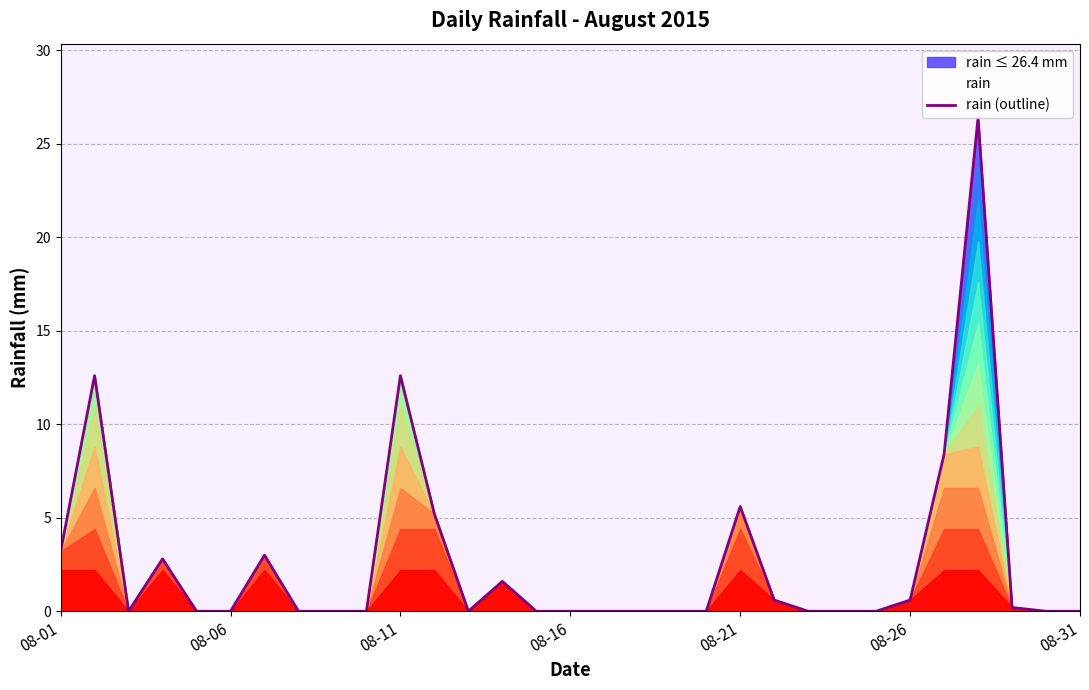

How many data points are above 0?

13